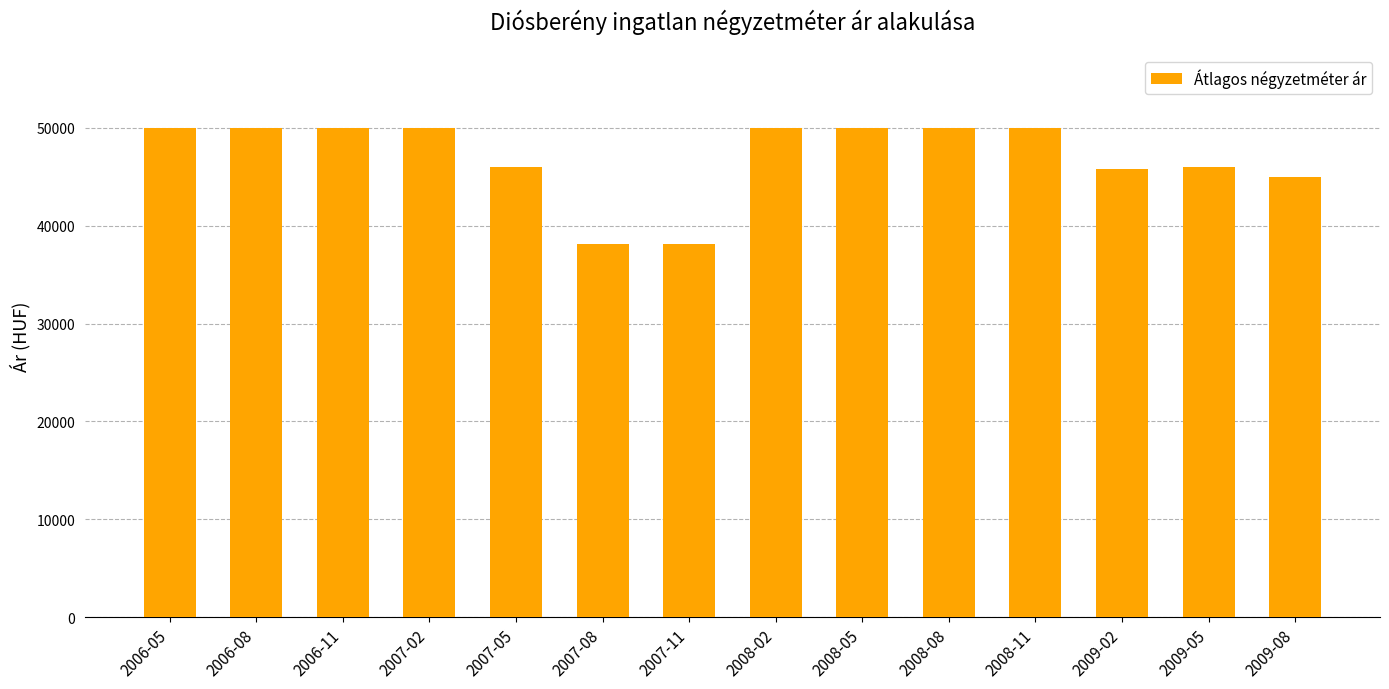

What is the value of the 3rd bar from the left?

50000